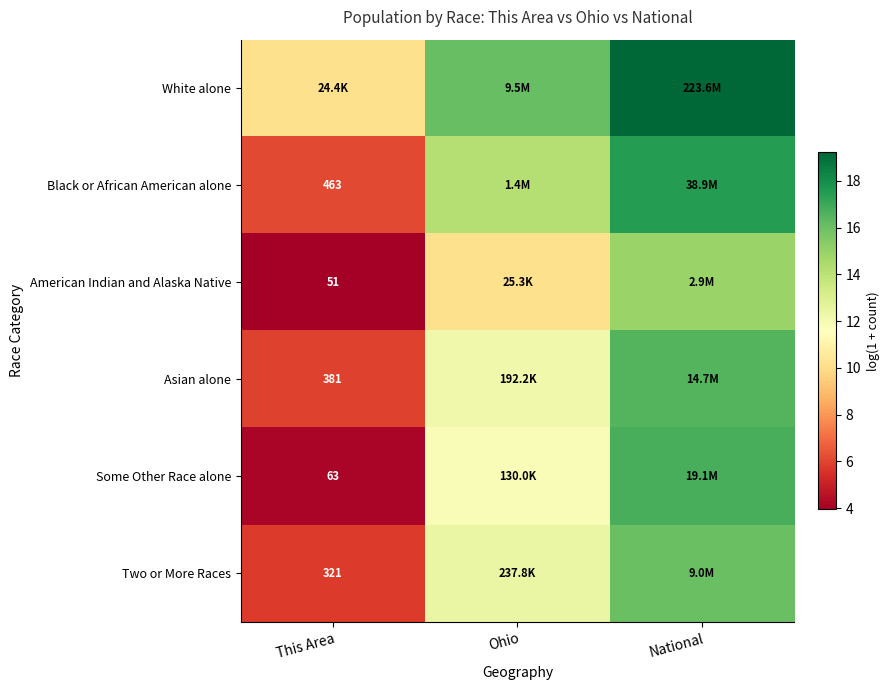

What is the spread (max minus min) of values at National?

4.3